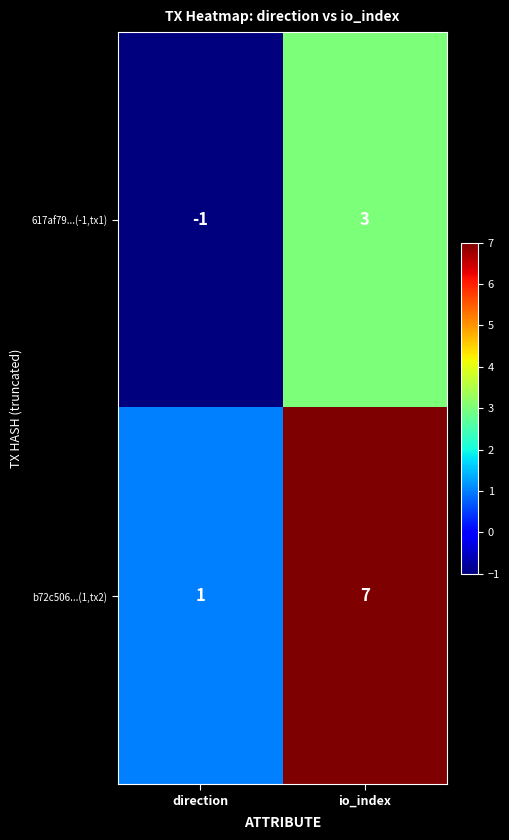

Which series has the largest range (max minus min)?

b72c506...(1,tx2)